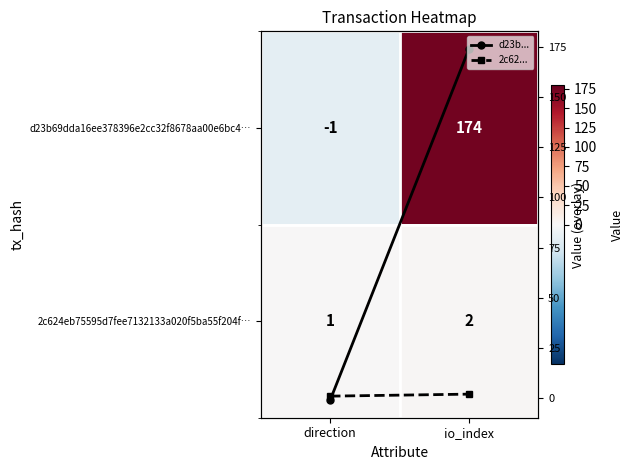

What is the highest value of the 2c624eb75595d7fee7132133a020f5ba55f204f… series?

2